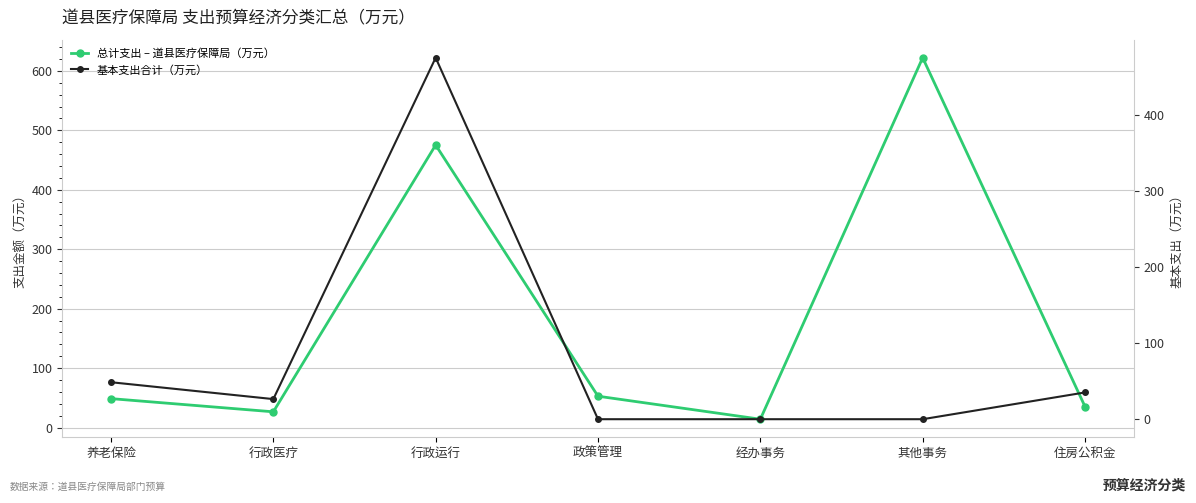

List the series in order of their overall mean, lowest first.

基本支出合计（万元）, 总计支出 – 道县医疗保障局（万元）